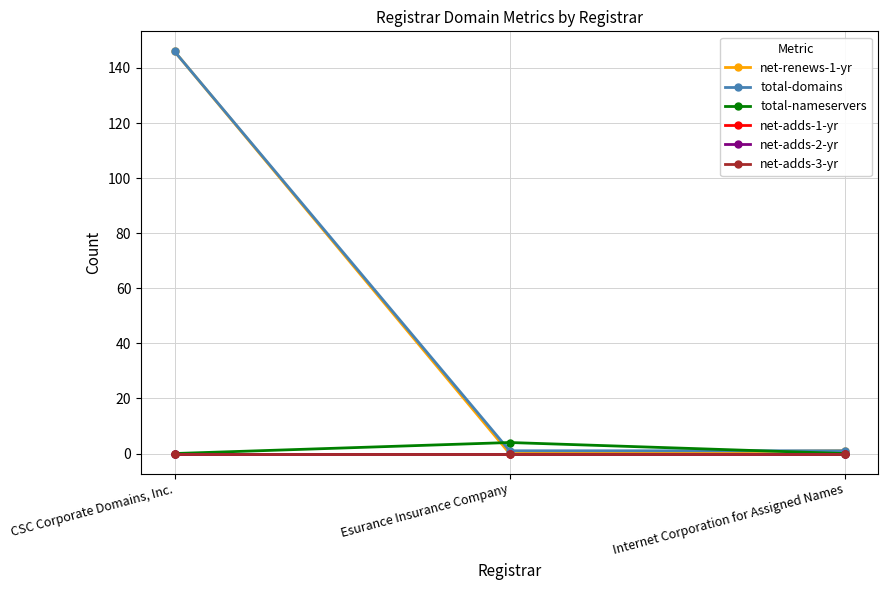

Does the chart have visible grid lines?

Yes